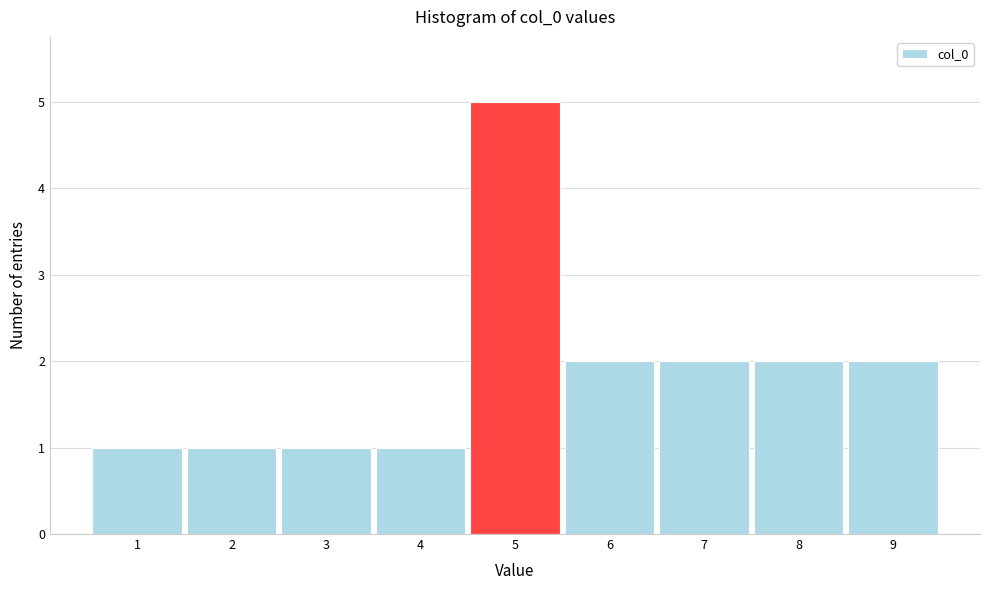

Reading right to left, what are all the values shown in this chart?

2	2	2	2	5	1	1	1	1